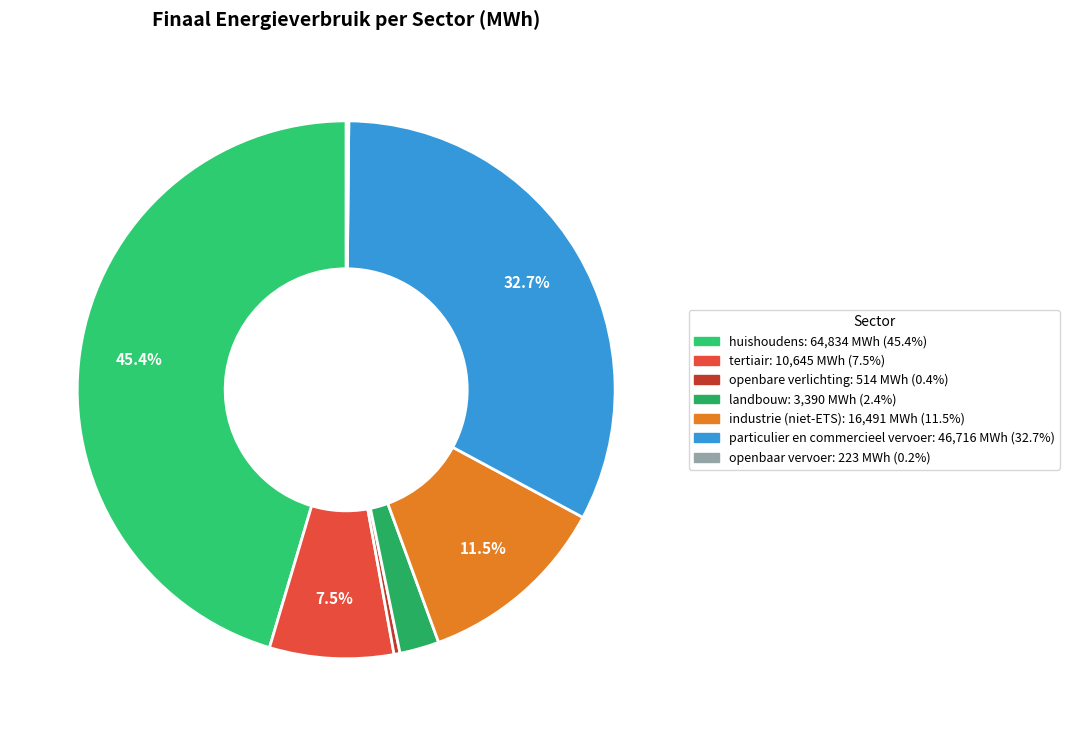

Is there a majority slice in this chart?

No